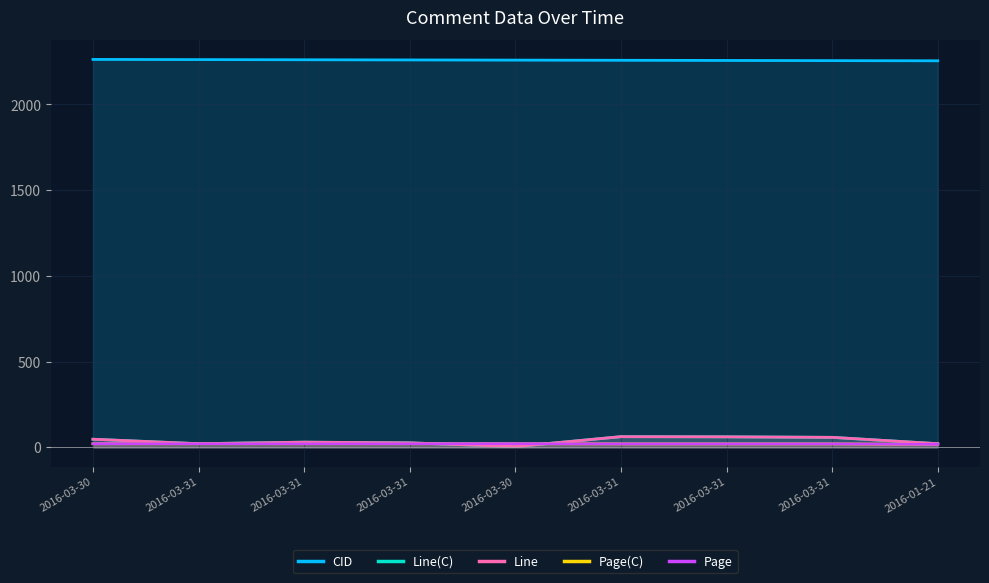

At which category is the sum across all series the highest?

2016-03-31